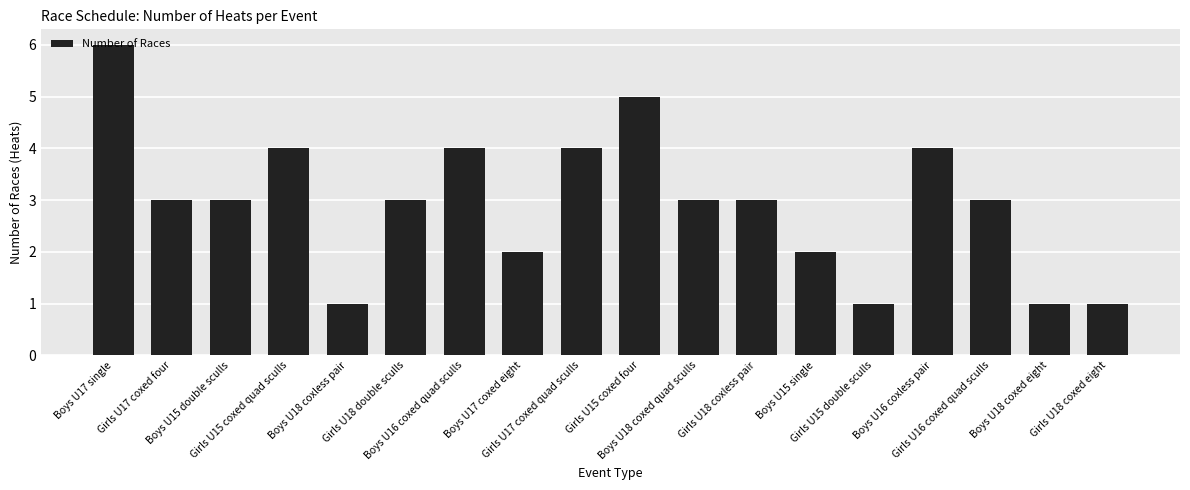

Does the chart contain any negative values?

No